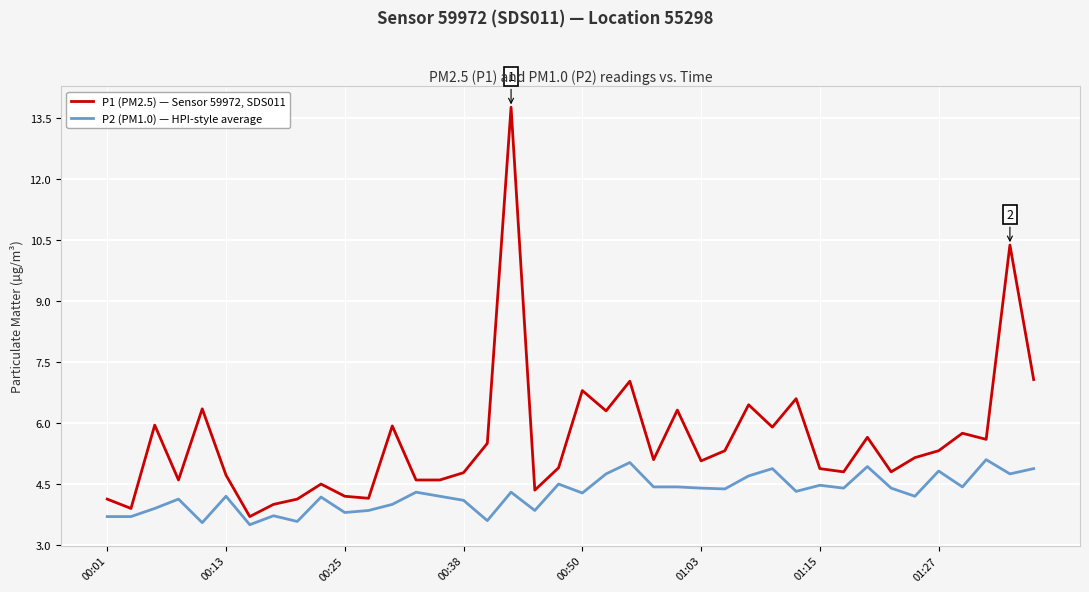

Rank the series by their maximum value, from lowest to highest.

P2 (PM1.0) — HPI-style average, P1 (PM2.5) — Sensor 59972, SDS011